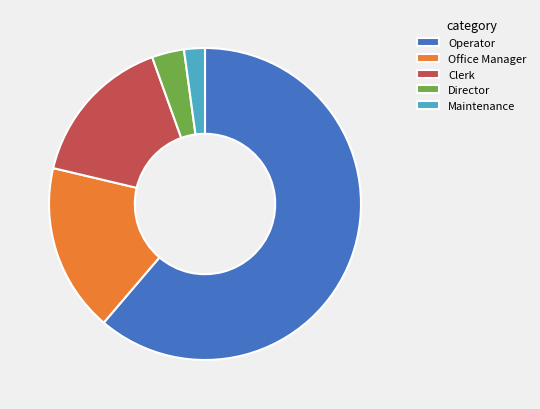

Do Operator and Clerk together represent more than half of the pie?

Yes